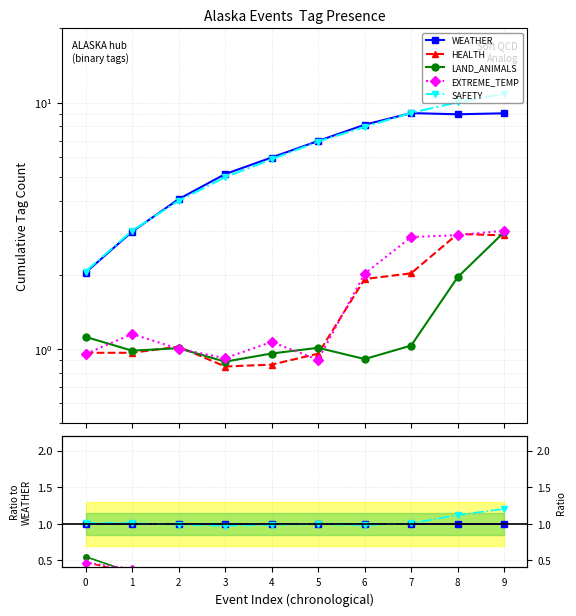

True or false: EXTREME_TEMP and HEALTH intersect in this chart.

True